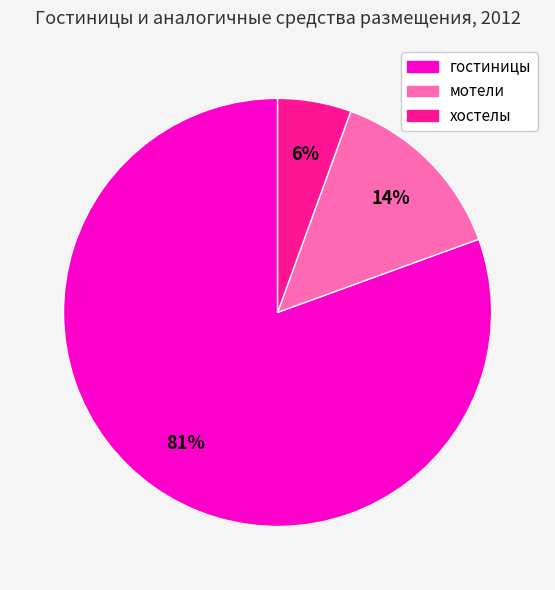

Which category has the smallest portion of the pie?

хостелы